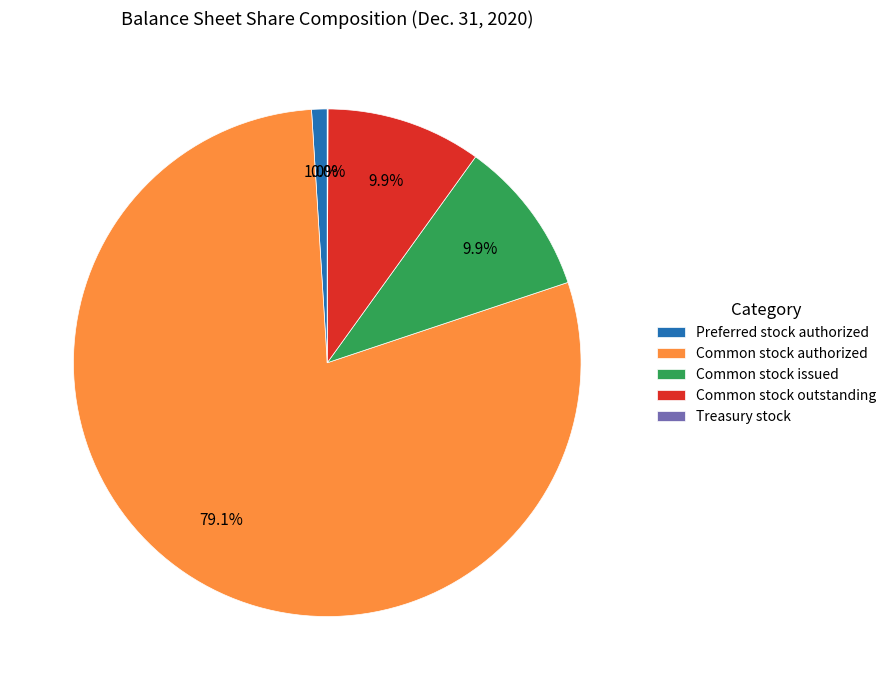

What percentage do Common stock outstanding and Common stock issued together represent?

19.8%